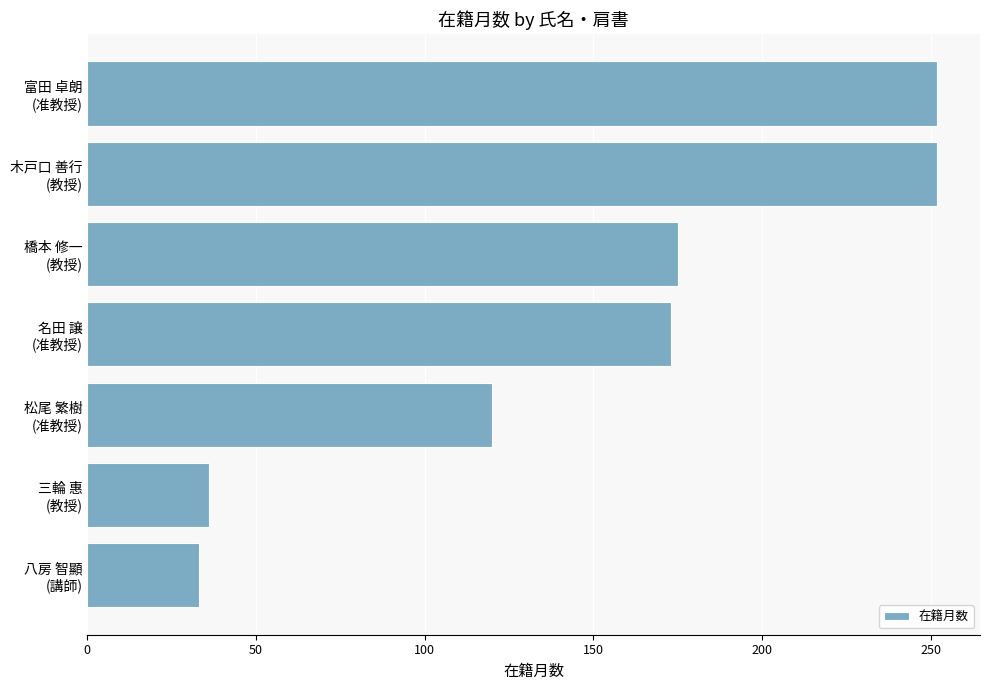

What is the greatest value displayed?

252